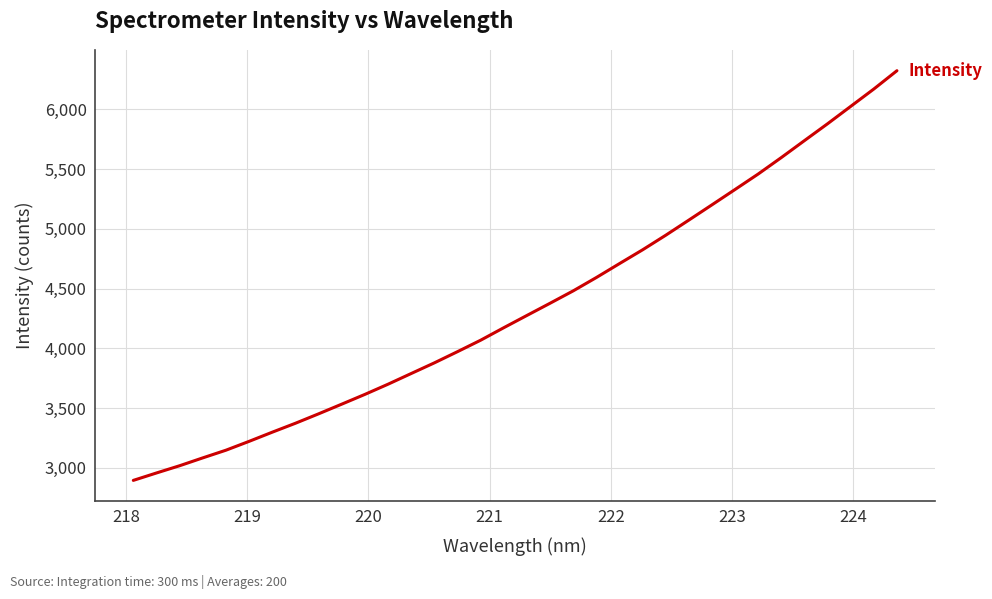

What is the difference between the maximum and minimum values?

3428.7